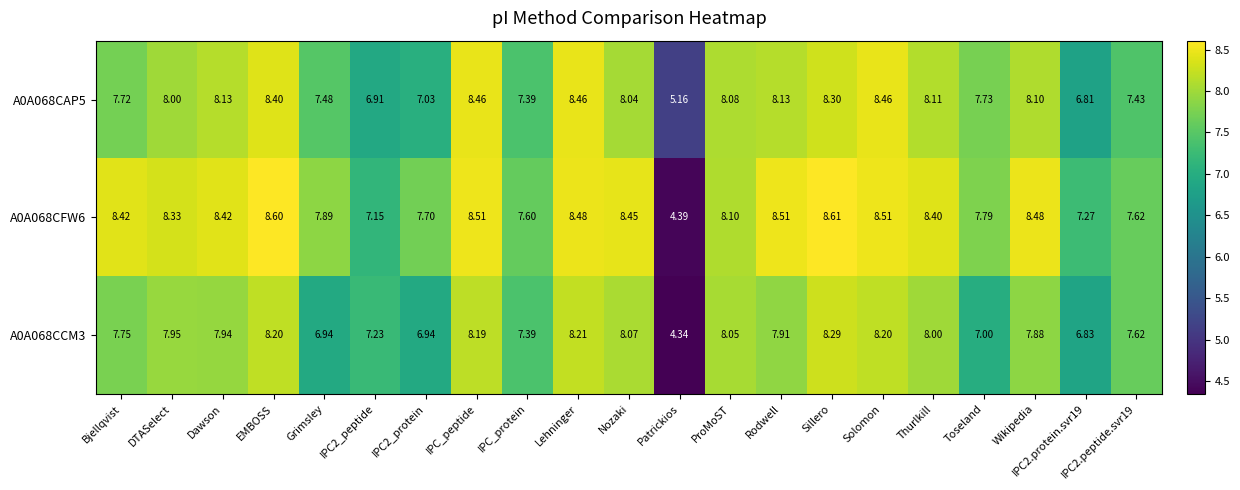

Is the value of A0A068CFW6 at IPC2.protein.svr19 greater than the value of A0A068CAP5 at IPC_protein?

No